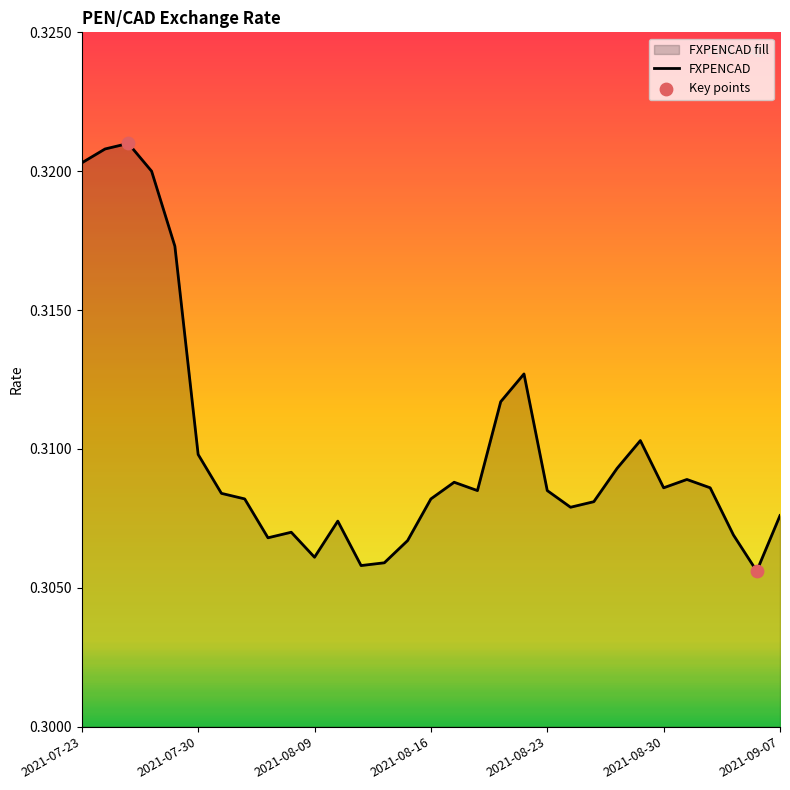

Between 2021-07-30 and 2021-08-10, which is larger?

2021-07-30